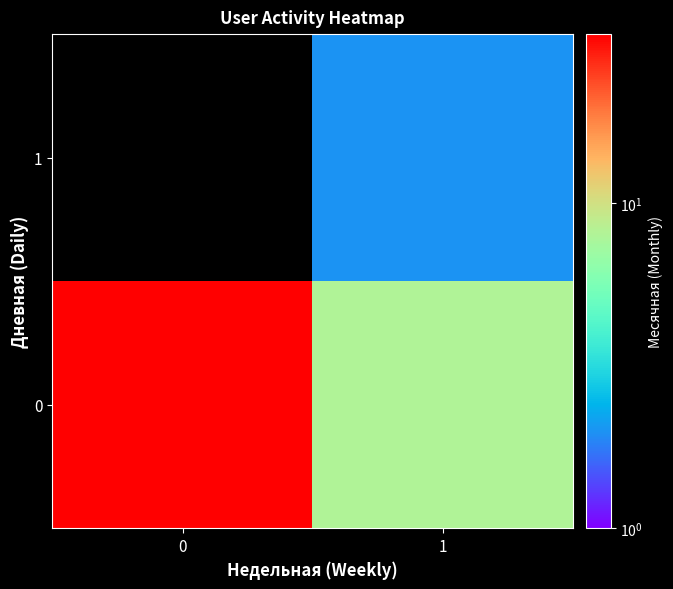

Count the number of data series in this chart.

2